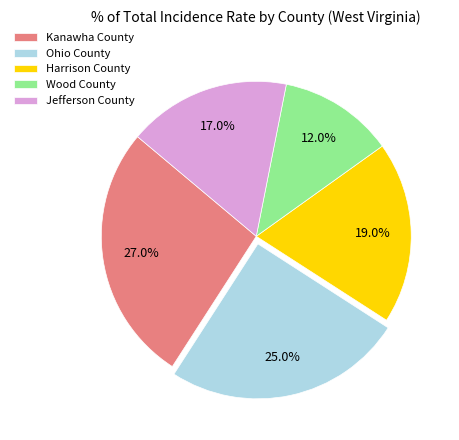

Which slice is the smallest?

Wood County